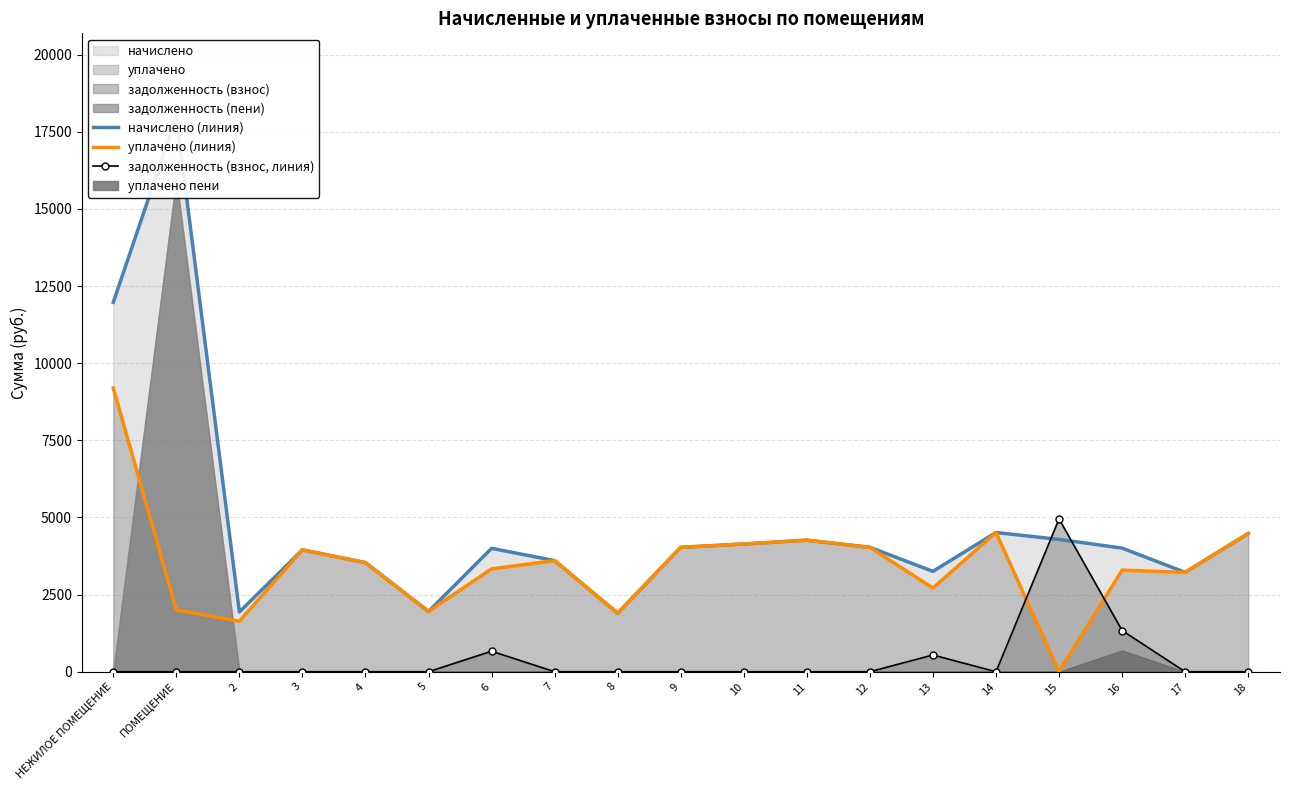

Is the value of начислено (линия) at 17 greater than the value of уплачено (линия) at 15?

Yes